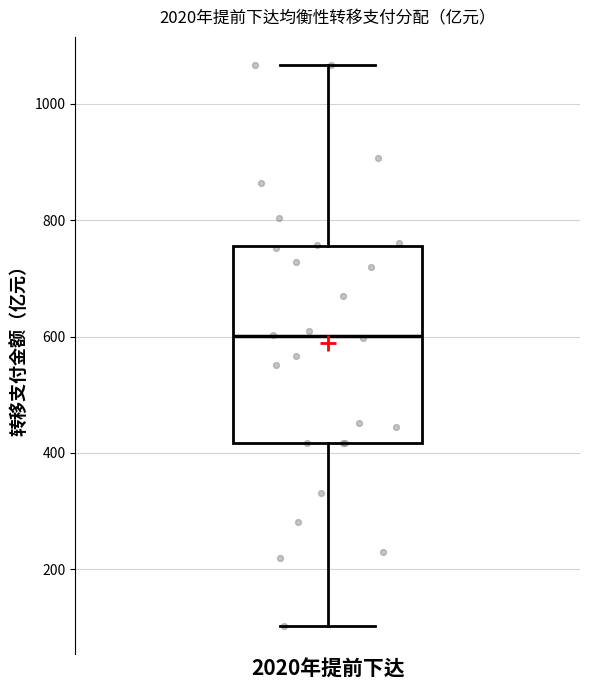

Read this box plot against the y-axis: the position of the median line, the range covered by the box, and the ends of both whiskers. The values are not printed on the chart, so give them approximately, as read against the axis.

median 600, box 420 to 760, whiskers 100 to 1060